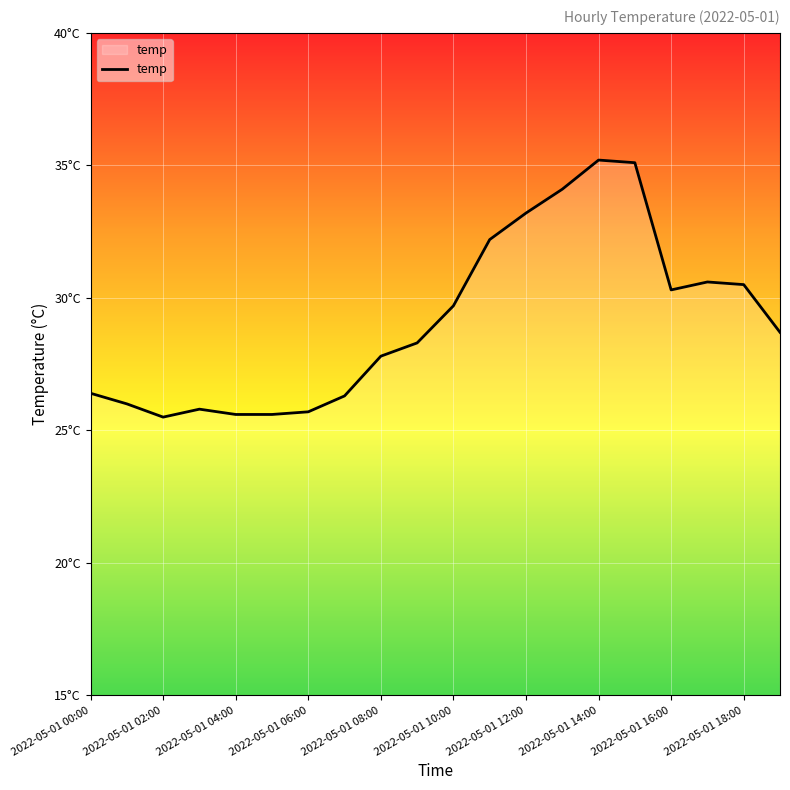

True or false: the data has more than 0 interior local peaks.

True